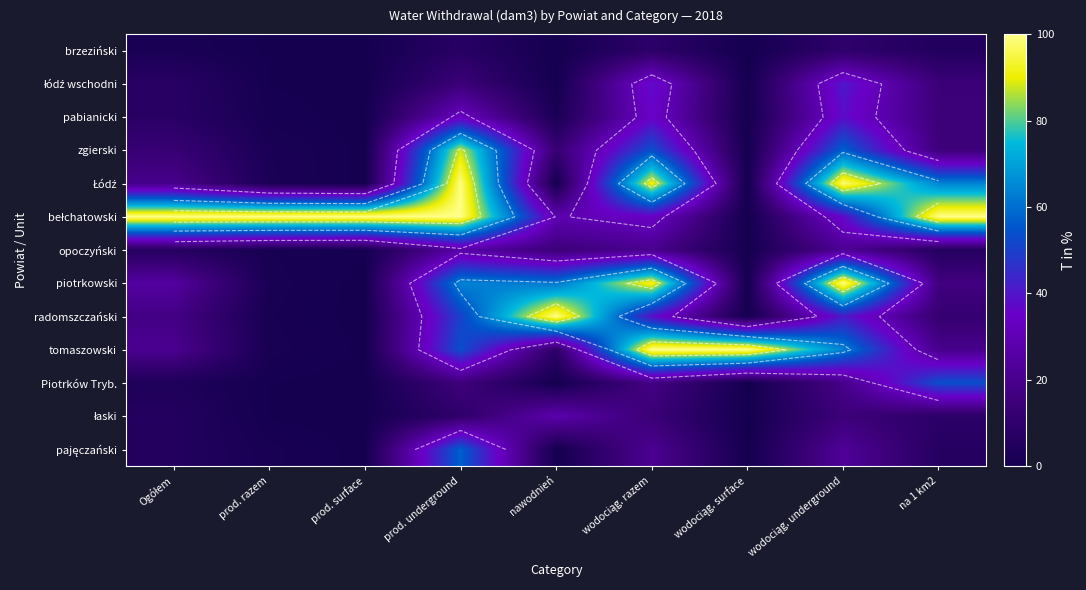

Which series has the largest range (max minus min)?

bełchatowski